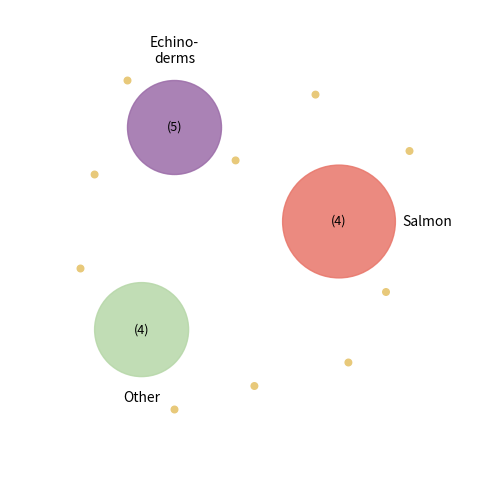

Count the number of slices in the pie.

12